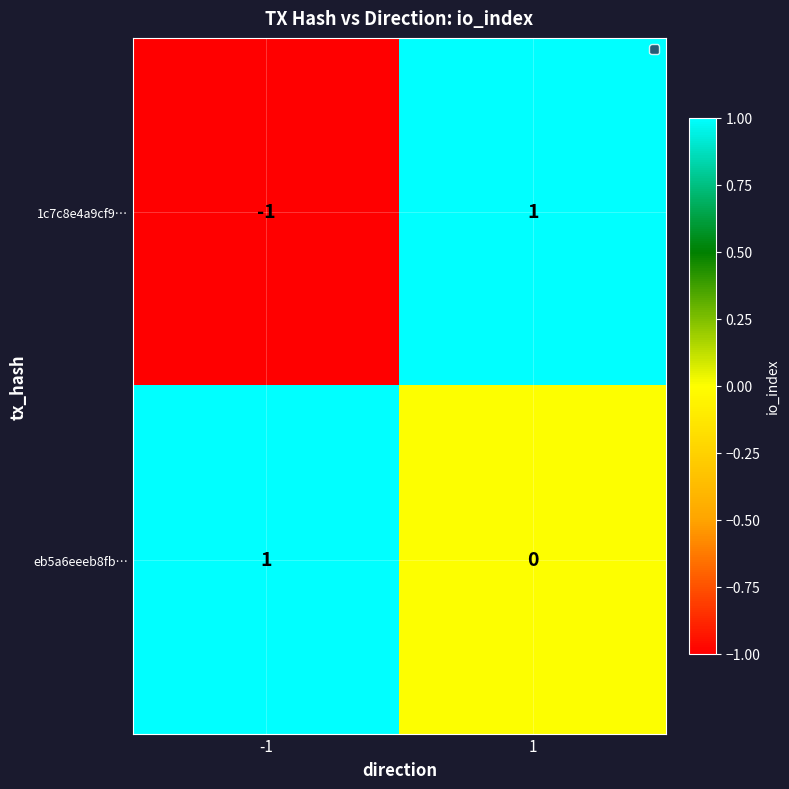

The value of 1c7c8e4a9cf9… at 1 is 1. True or false?

True